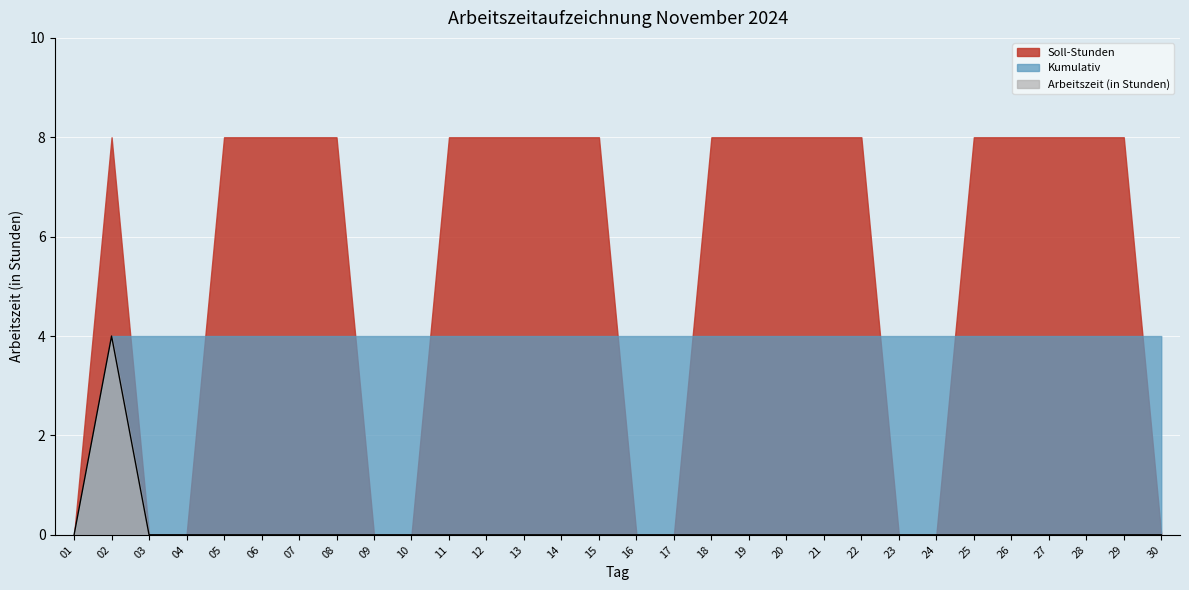

List the series in order of their overall mean, lowest first.

Arbeitszeit (in Stunden), Kumulativ, Soll-Stunden